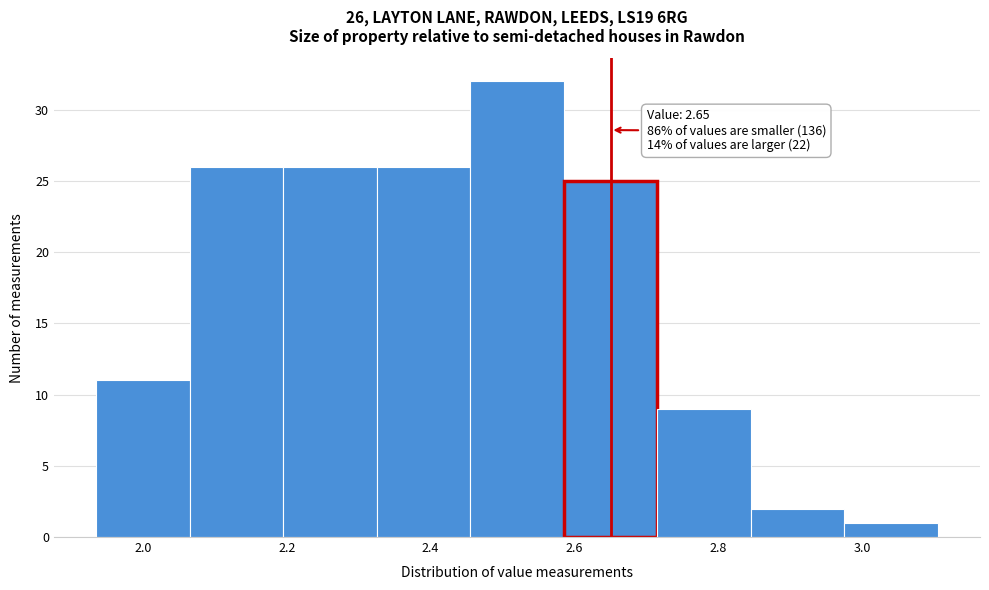

Over which range of the x-axis is the bar tallest?

2.455 to 2.585